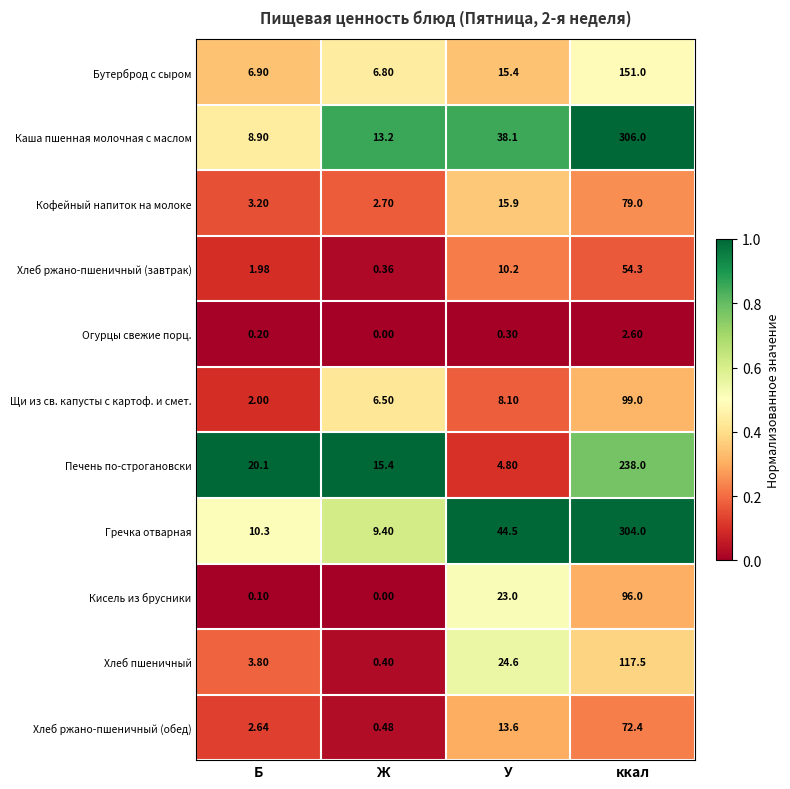

At which category is the sum across all series the highest?

ккал